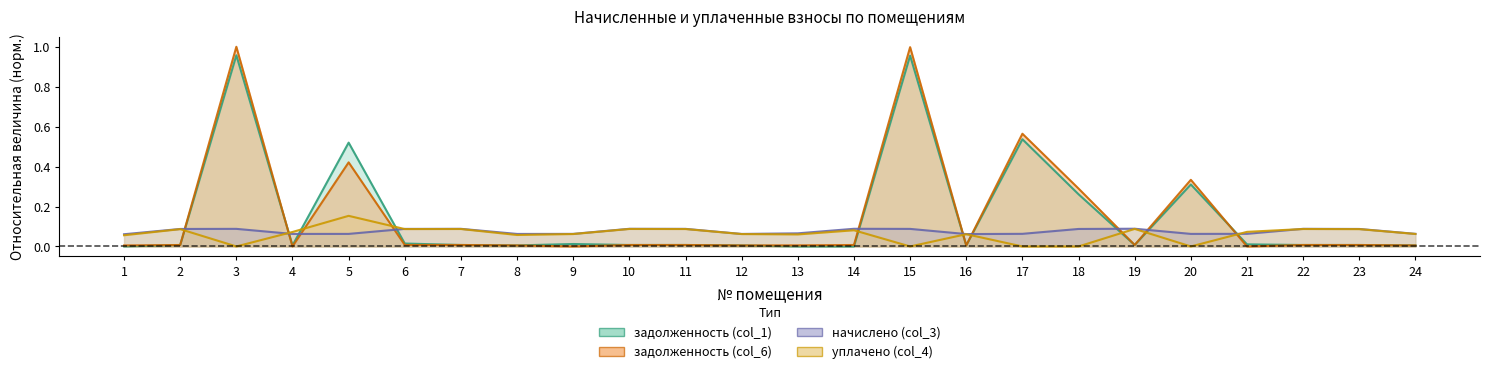

What is the value of the уплачено (col_4) point at the 12th from the left?

0.1